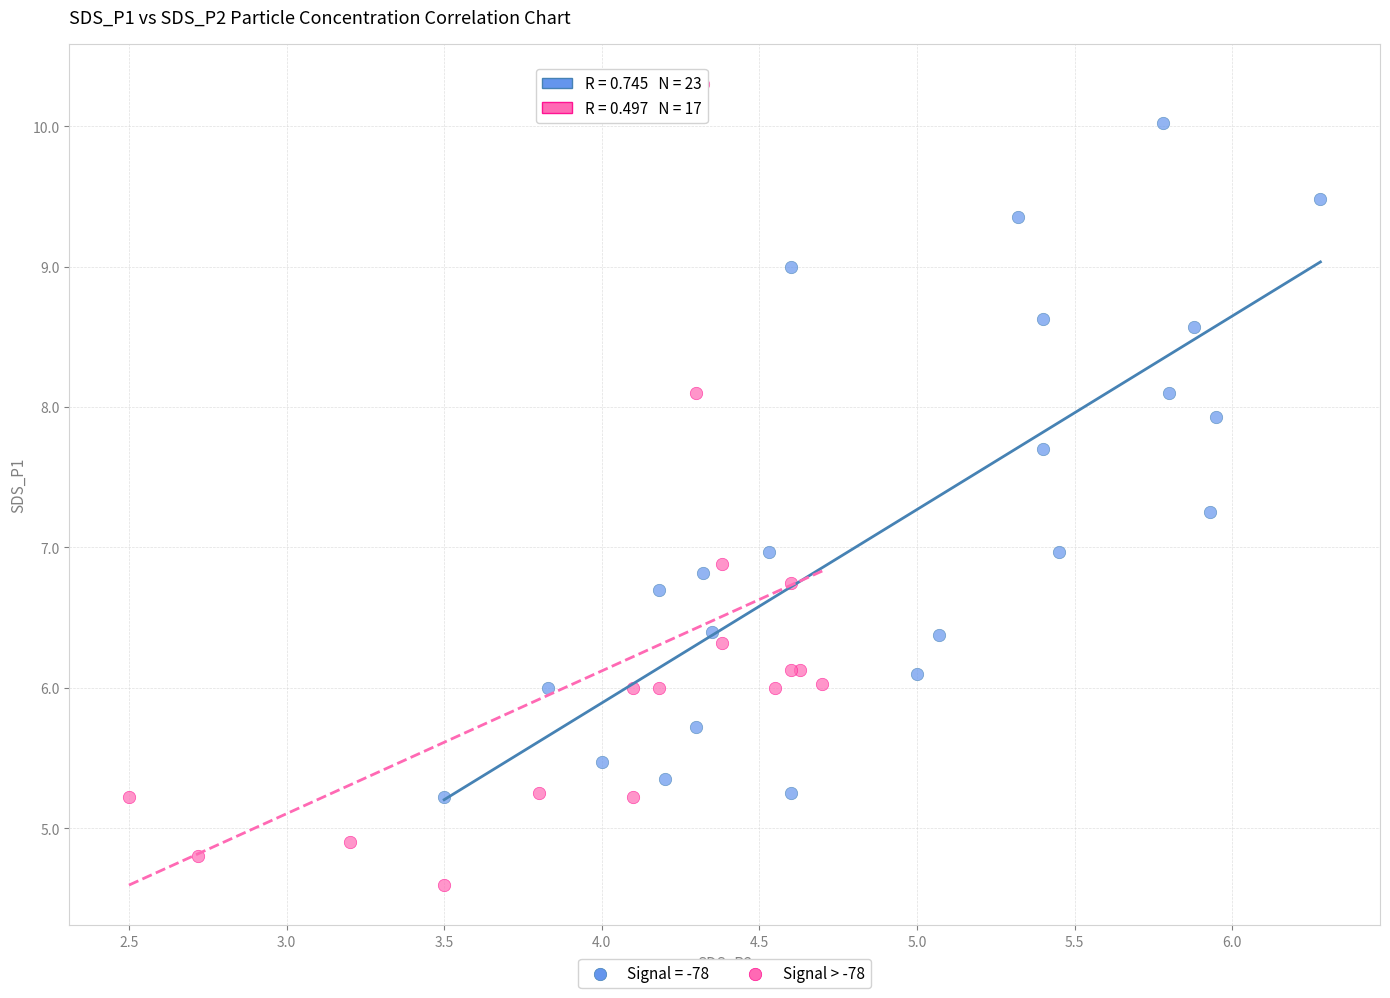

Which series has the largest Y range (max minus min)?

Signal > -78